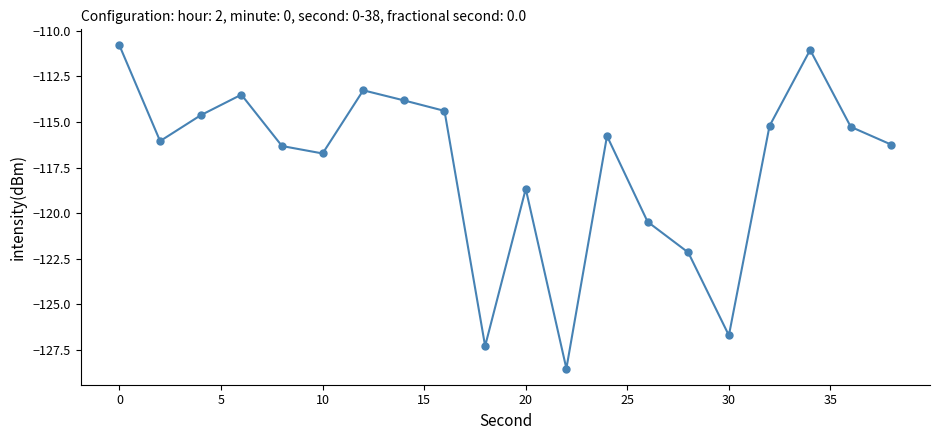

How many interior local peaks (higher than both neighbors) does the data have?

5